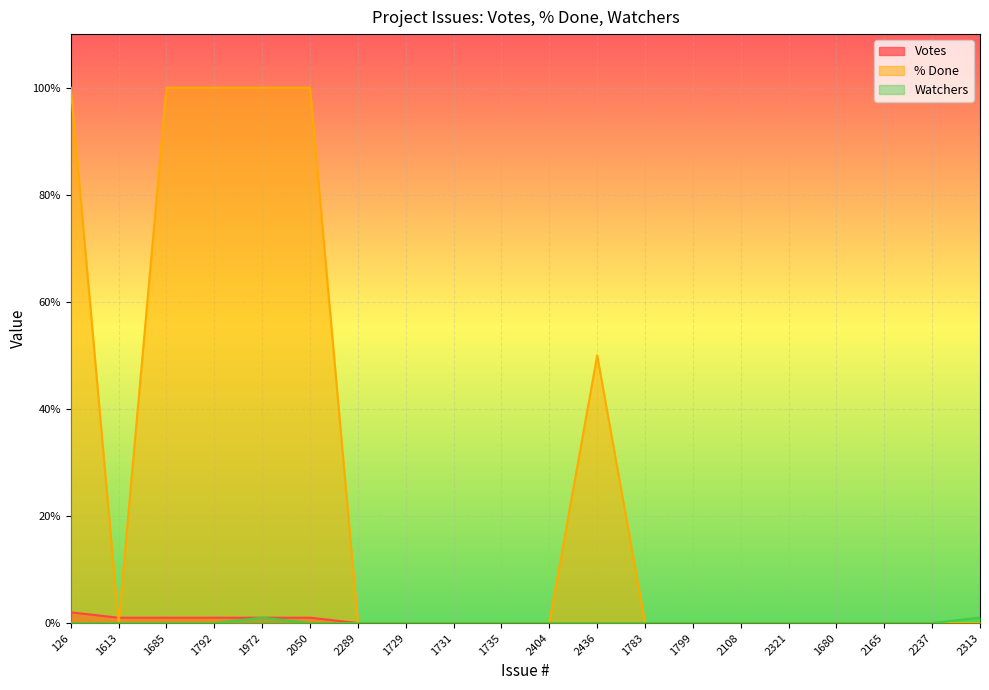

Rank the series at 2313 from lowest to highest value.

Votes, % Done, Watchers